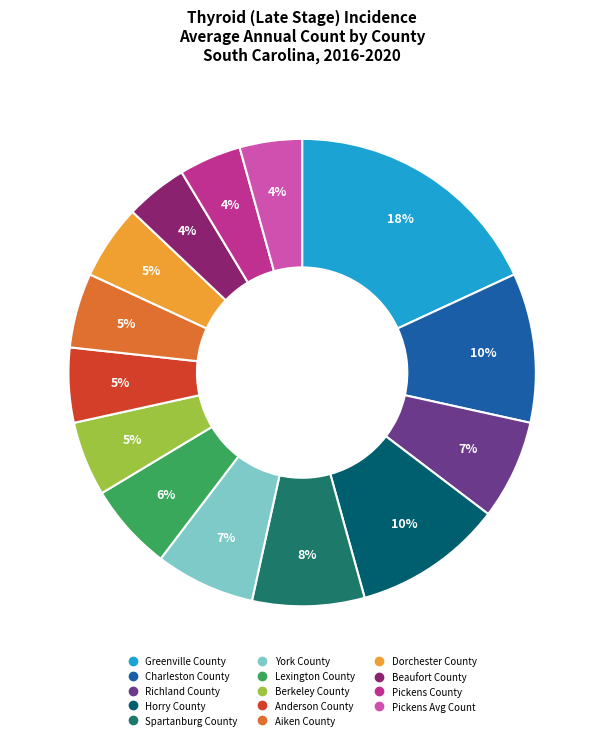

What portion of the pie excludes Anderson County?

94.8%